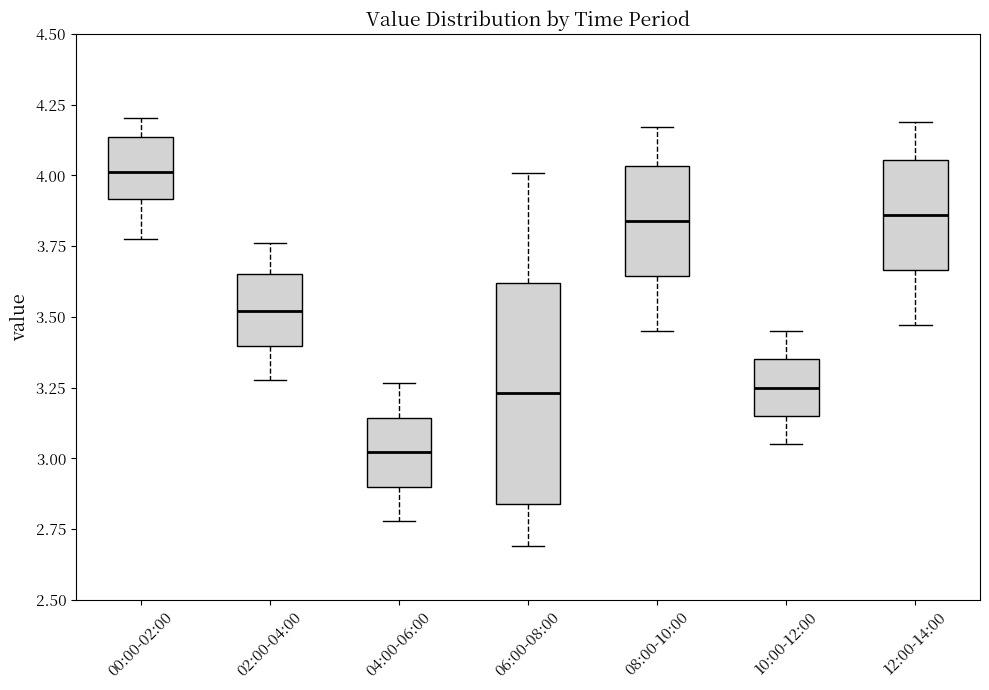

Reading left to right, read every box against the y-axis: the position of its median line, the range the box covers, and the ends of its whiskers. The values are not printed on the chart, so give them approximately, as read against the axis.

00:00-02:00: median 4.00, box 3.90 to 4.15, whiskers 3.80 to 4.20
02:00-04:00: median 3.50, box 3.40 to 3.65, whiskers 3.30 to 3.75
04:00-06:00: median 3.00, box 2.90 to 3.15, whiskers 2.80 to 3.25
06:00-08:00: median 3.25, box 2.85 to 3.60, whiskers 2.70 to 4.00
08:00-10:00: median 3.85, box 3.65 to 4.05, whiskers 3.45 to 4.15
10:00-12:00: median 3.25, box 3.15 to 3.35, whiskers 3.05 to 3.45
12:00-14:00: median 3.85, box 3.65 to 4.05, whiskers 3.45 to 4.20